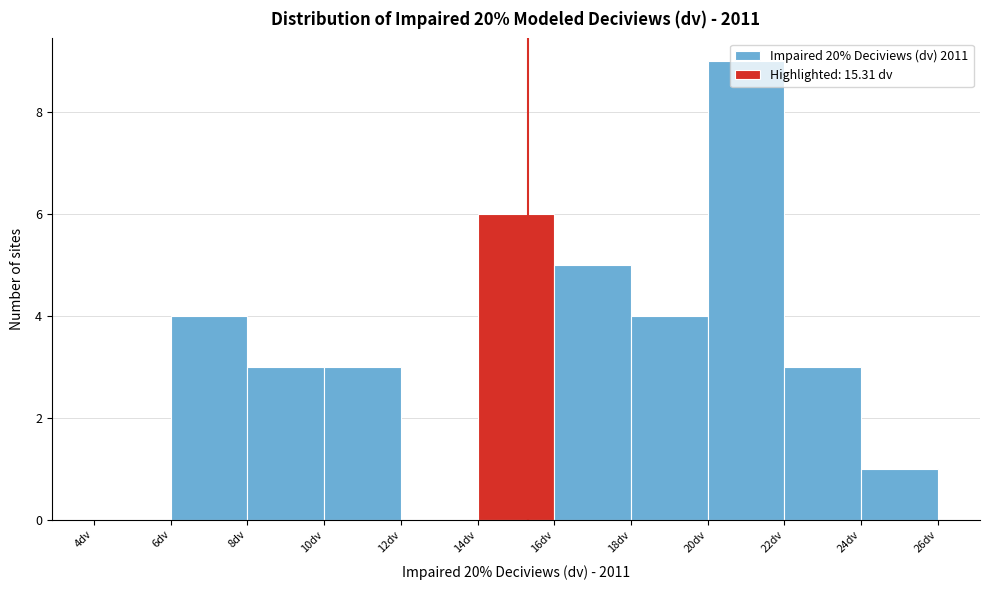

Reading left to right, transcribe this chart: for each bar, give the range it covers on the x-axis and its height. The values are not printed on the chart, so give them approximately, as read against the axis.

4 to 6: 0
6 to 8: 4
8 to 10: 3
10 to 12: 3
12 to 14: 0
14 to 16: 6
16 to 18: 5
18 to 20: 4
20 to 22: 9
22 to 24: 3
24 to 26: 1